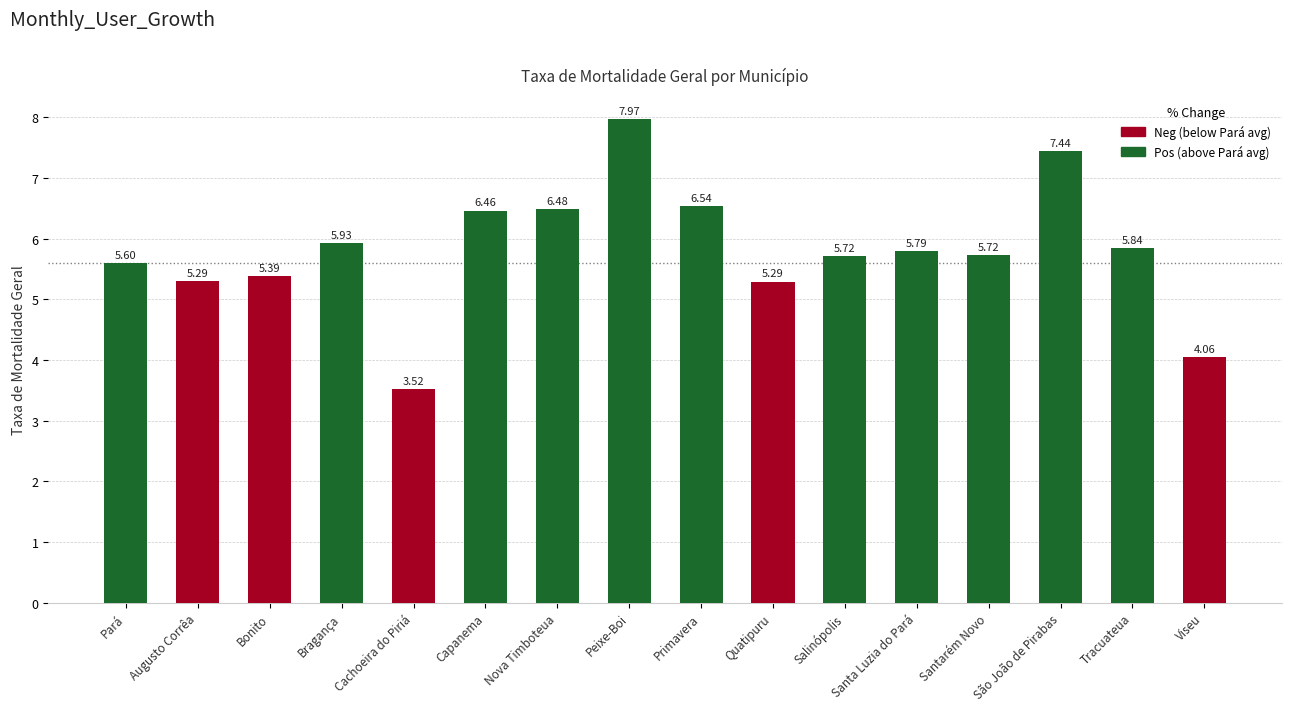

What is the change in value from Quatipuru to Santarém Novo?

+0.4